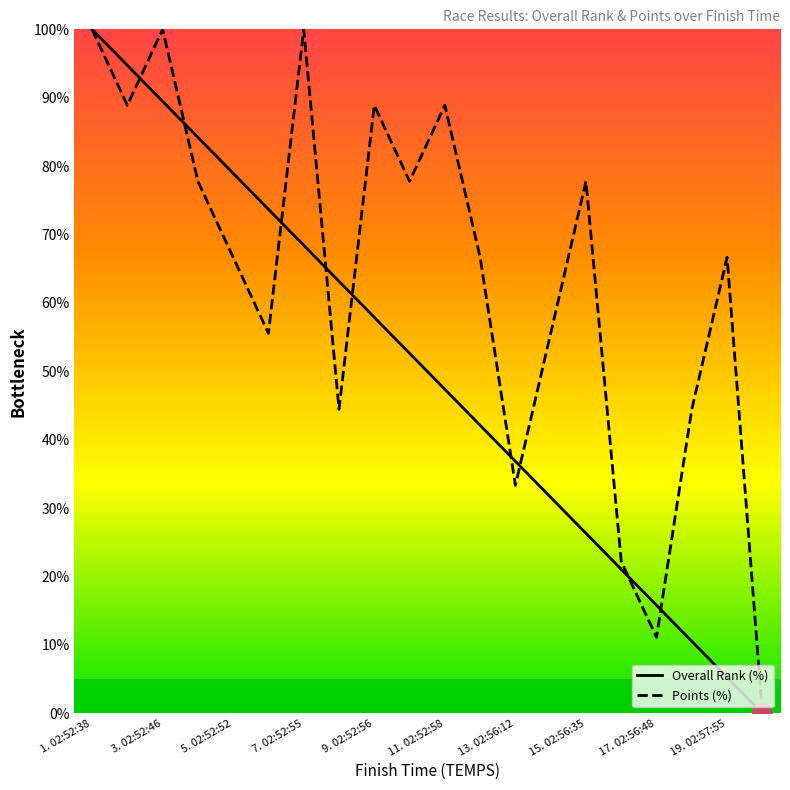

List the series in order of their peak value, lowest first.

Overall Rank (%), Points (%)